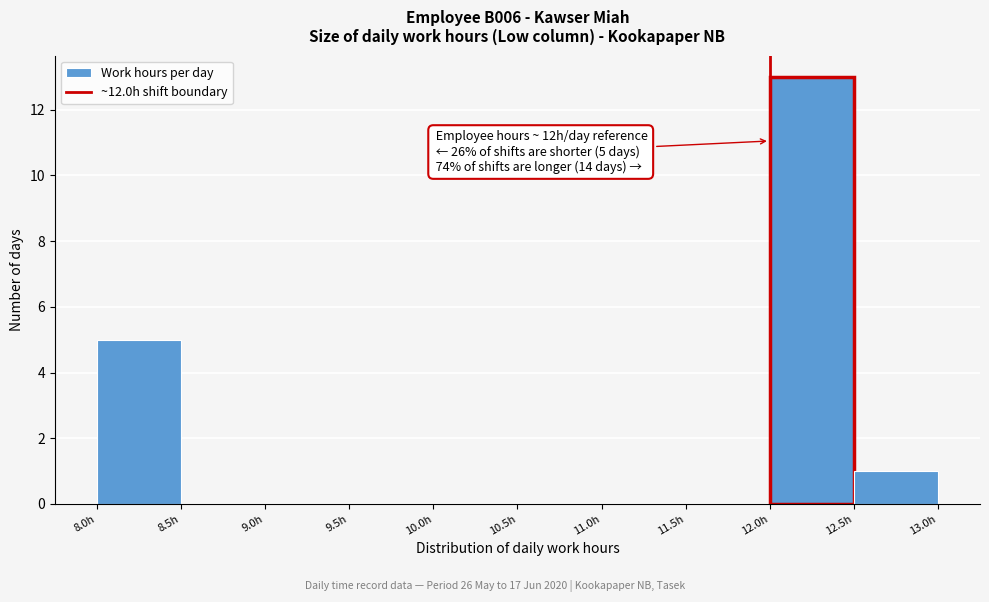

Which range on the x-axis has the tallest bar?

12.0 to 12.5